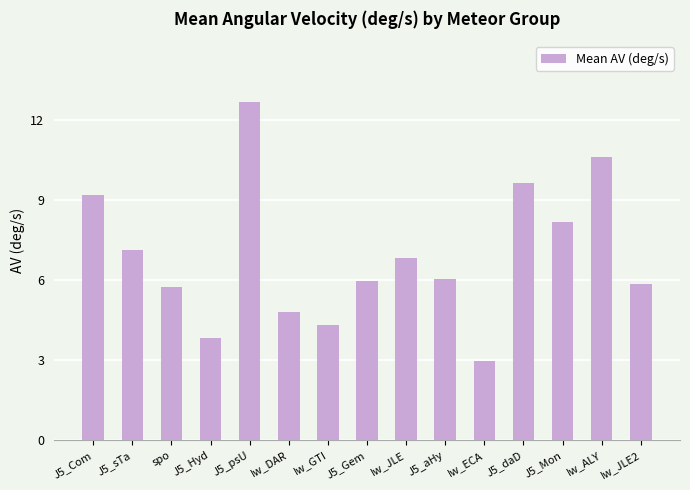

Reading right to left, transcribe all the data shown in this chart.

5.9	10.6	8.2	9.6	3.0	6.1	6.8	6.0	4.3	4.8	12.7	3.8	5.8	7.1	9.2